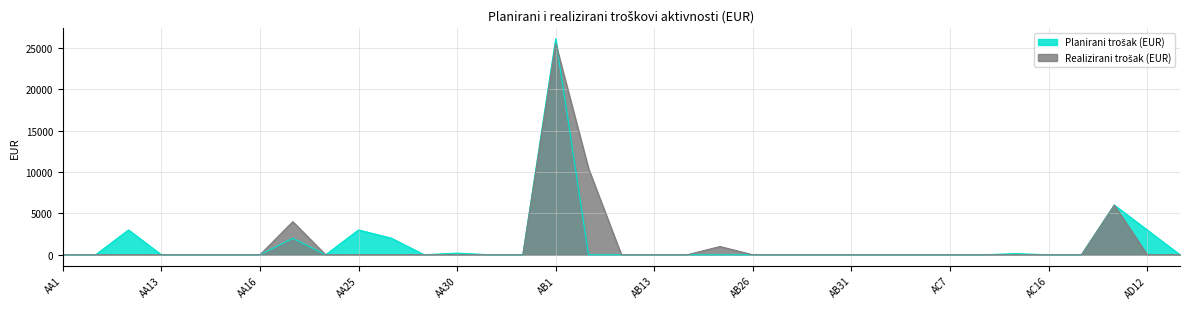

How many interior local peaks does the Realizirani trošak (EUR) series have?

4